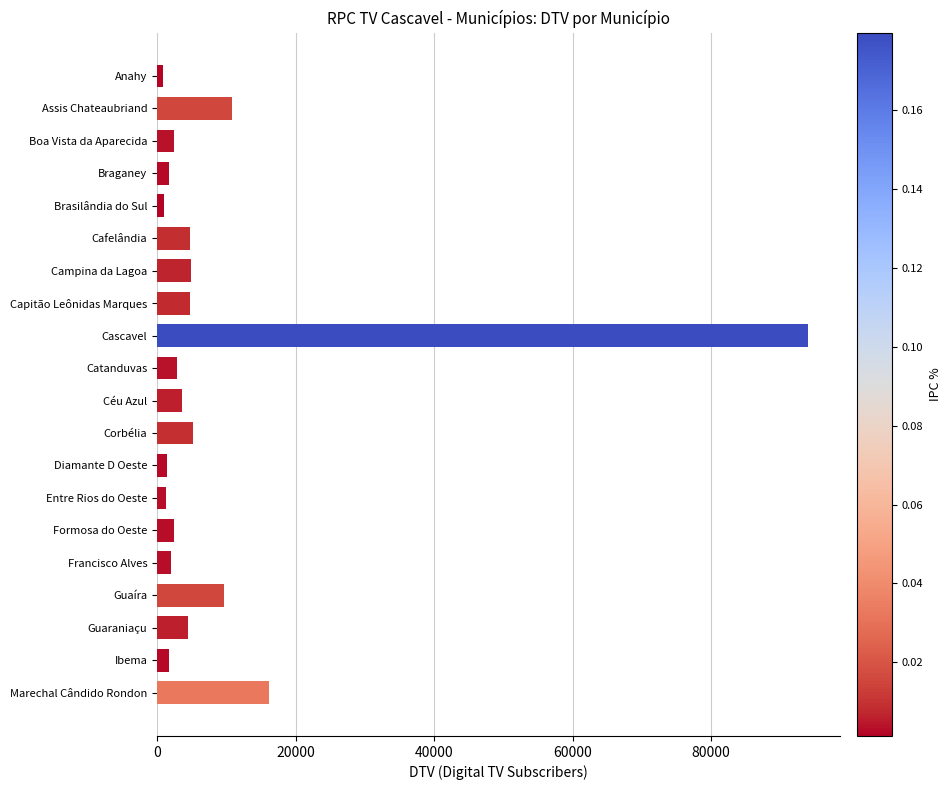

What is the label of the 6th bar from the bottom?

Formosa do Oeste